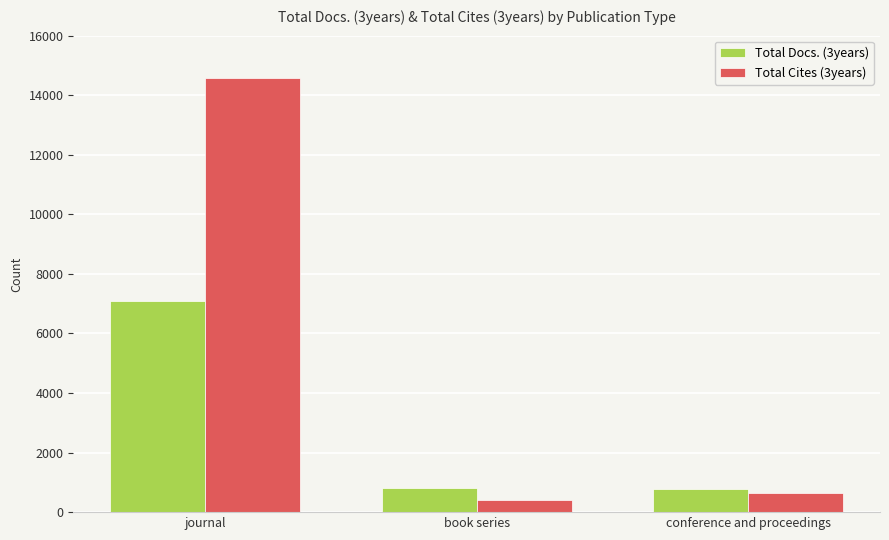

Count the number of data series in this chart.

2